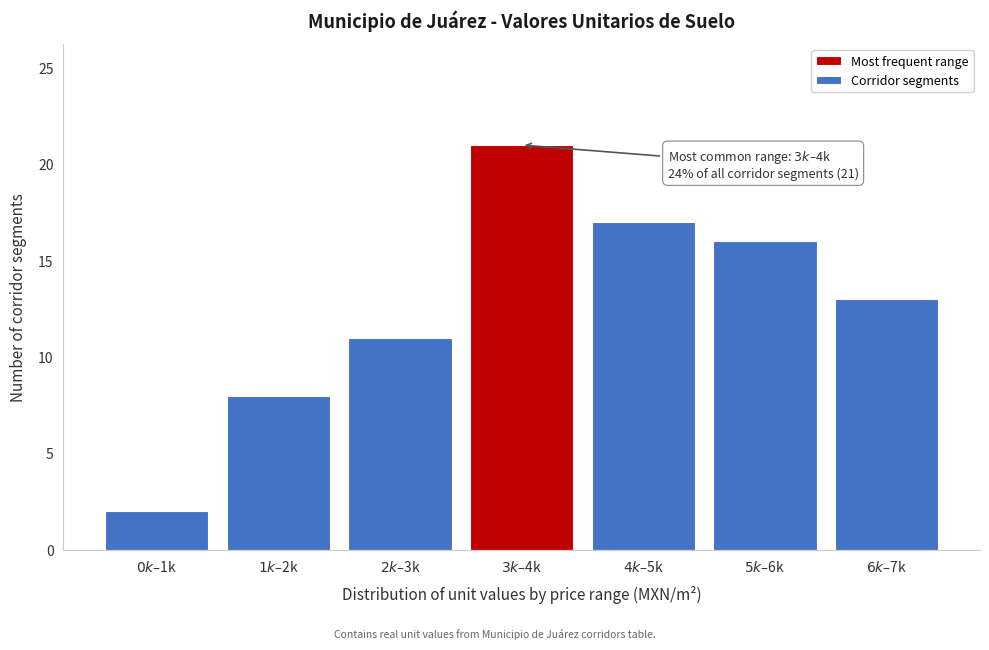

Reading left to right, what are all the values shown in this chart?

2	8	11	21	17	16	13